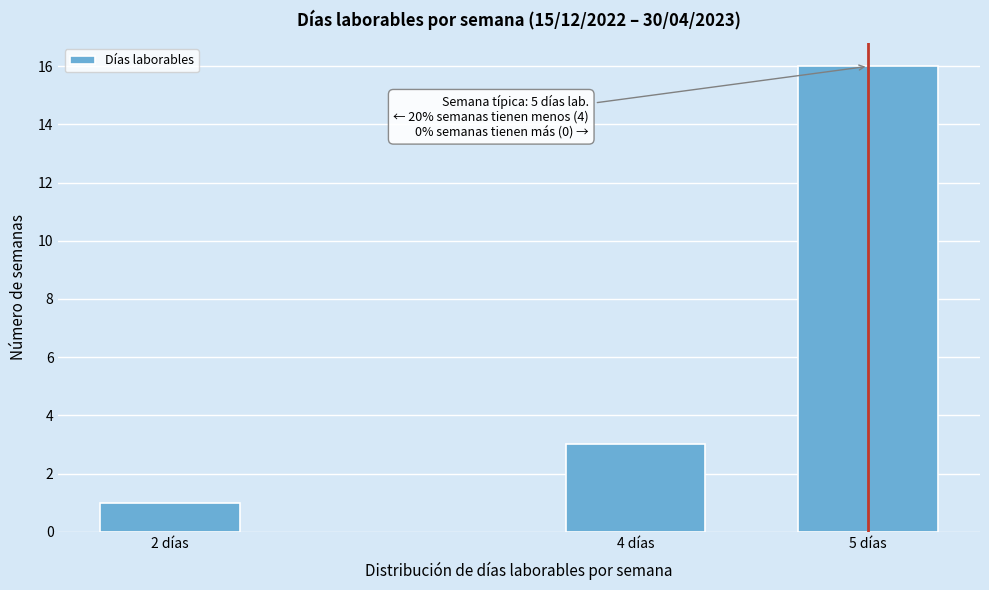

Reading left to right, what are all the values shown in this chart?

1	3	16